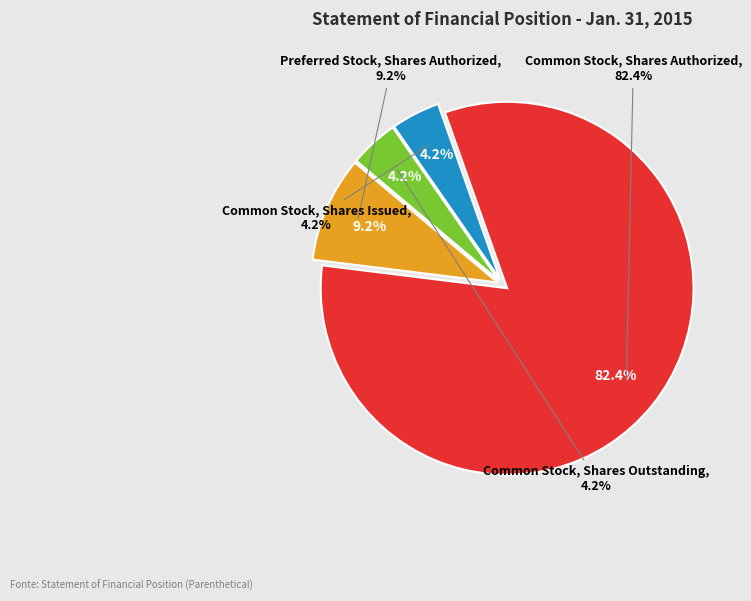

Rank the categories by value from lowest to highest.

Common Stock, Shares Issued, Common Stock, Shares Outstanding, Preferred Stock, Shares Authorized, Common Stock, Shares Authorized